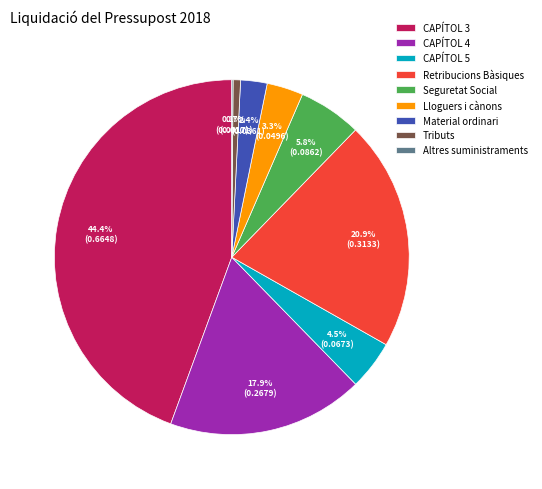

To the nearest percent, what percentage of the pie is Seguretat Social?

6%